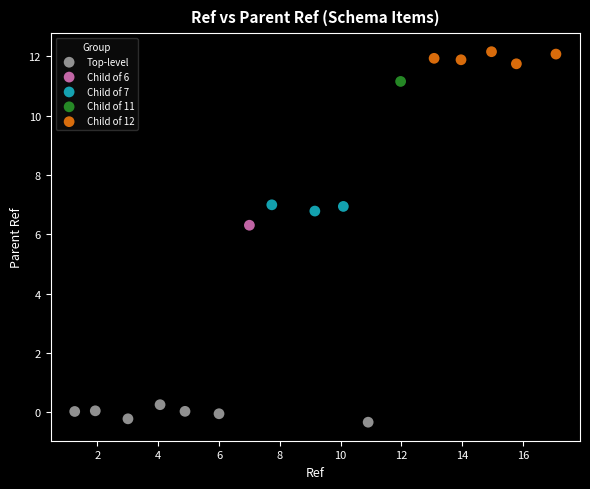

What are all the series names shown in the legend?

Top-level, Child of 6, Child of 7, Child of 11, Child of 12